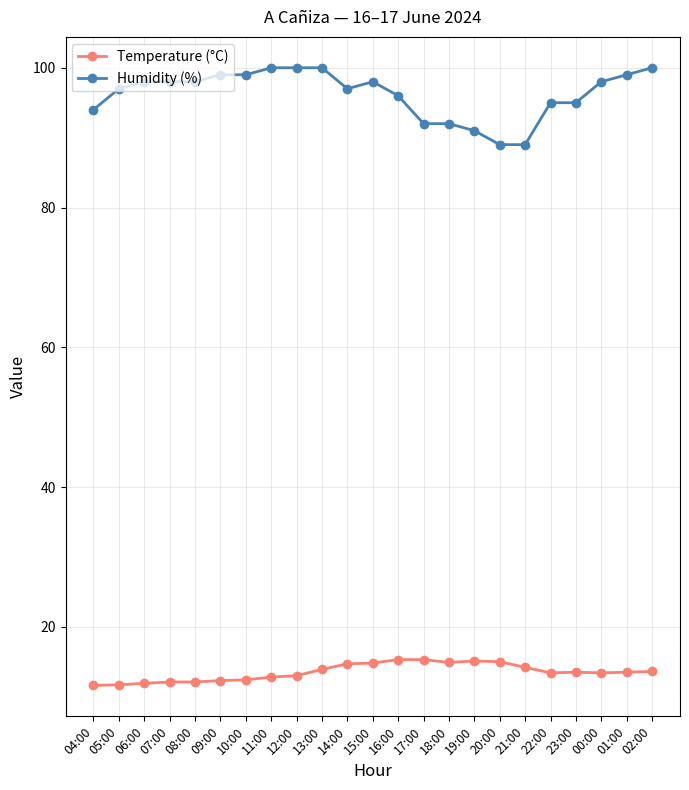

Which series has the largest total across all categories?

Humidity (%)